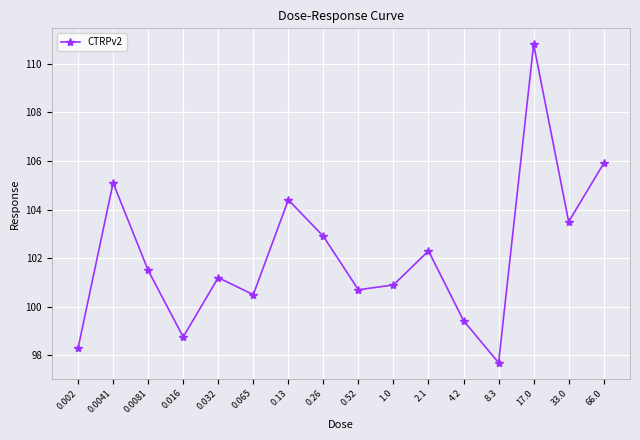

At which category does the chart reach its peak across all series?

17.0